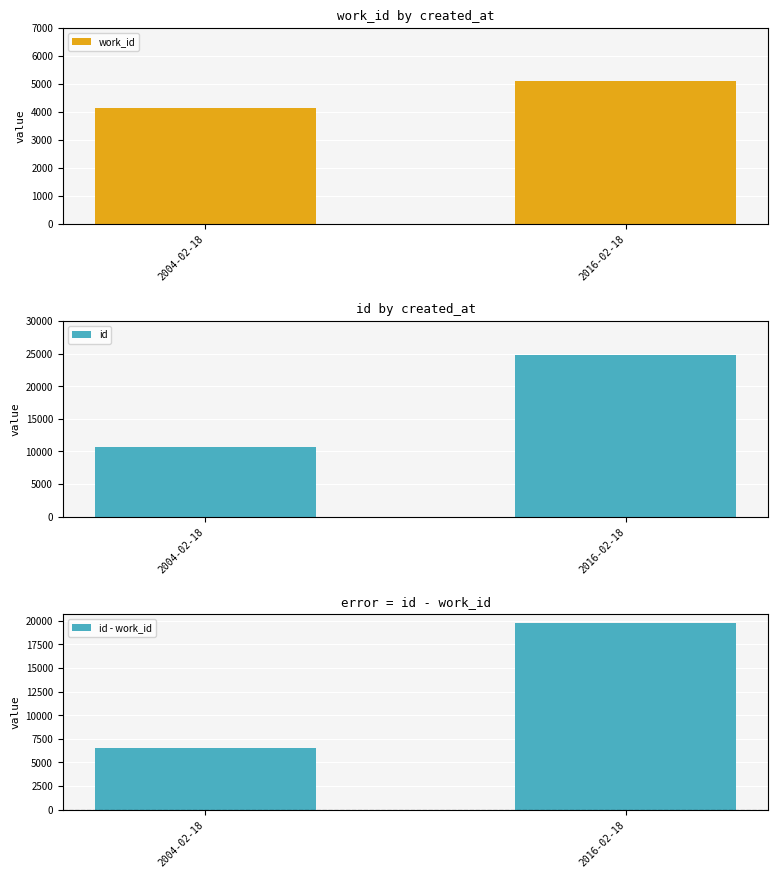

What is the sum of all id - work_id values?

26232